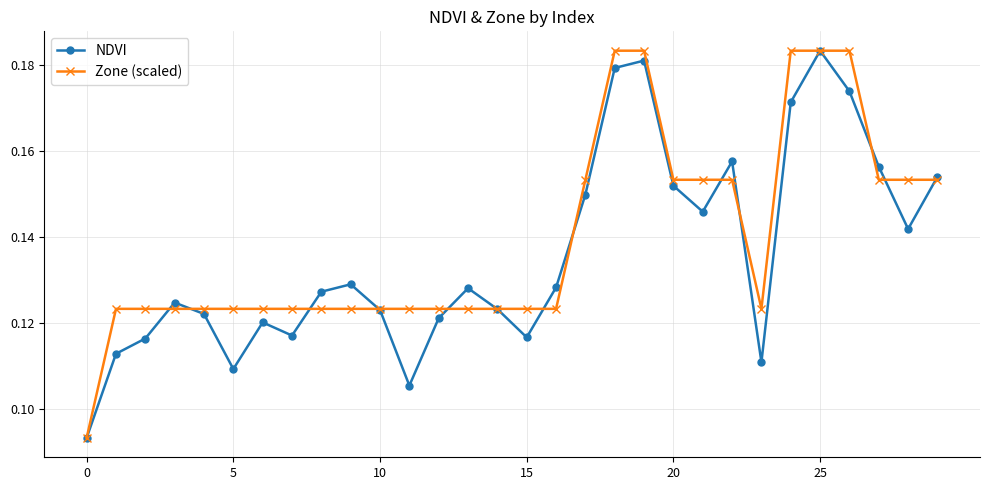

How many series are shown in this chart?

2